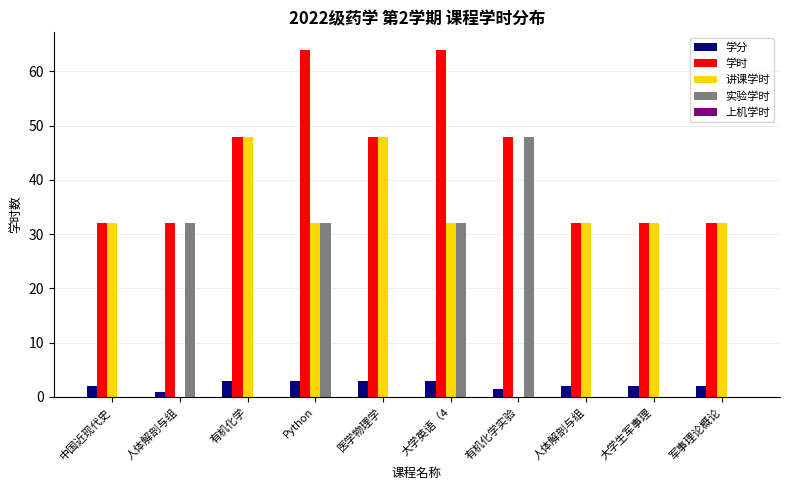

What is the approximate value of 讲课学时 at 军事理论概论?

32.0